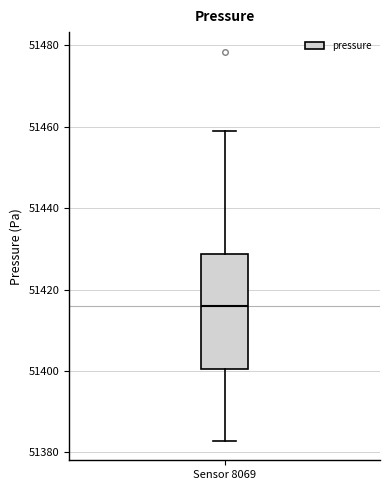

Where does the lower whisker of the box for Sensor 8069 end on the y-axis? The values are not printed on the chart, so give them approximately, as read against the axis.

51382